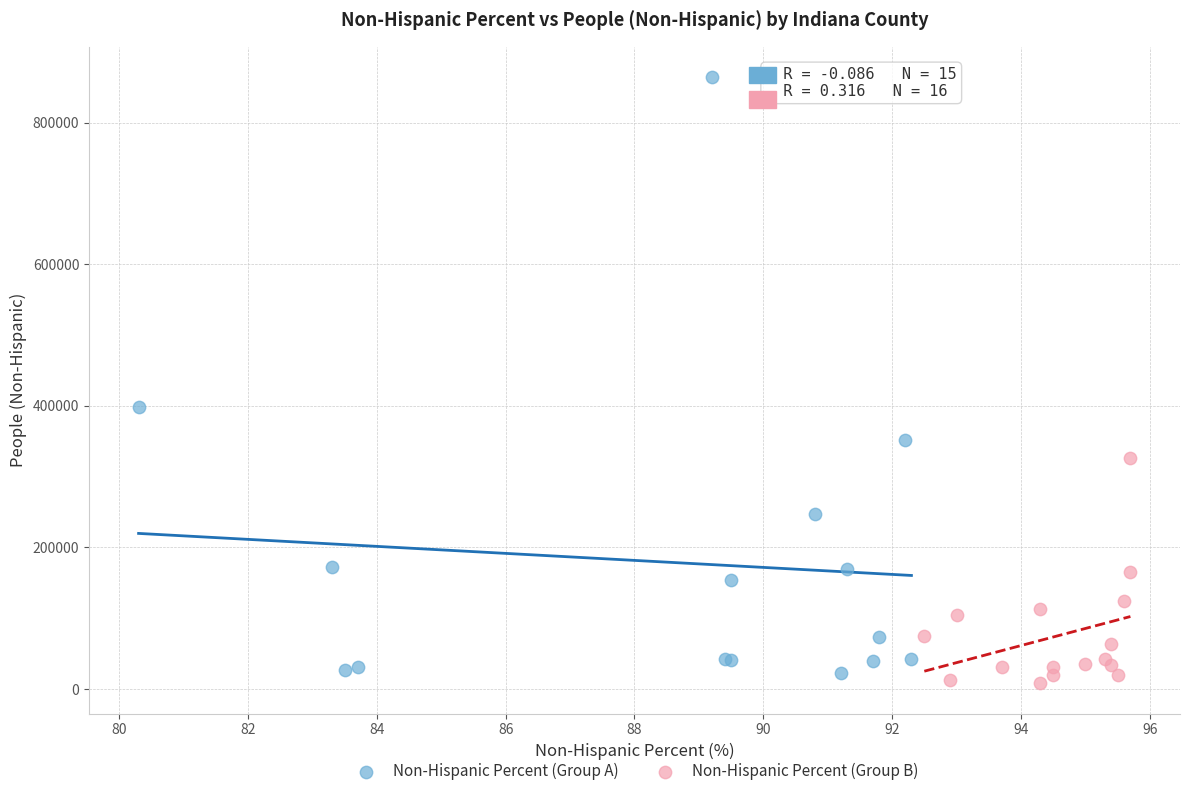

Which series has the widest spread of Y values?

Non-Hispanic Percent (Group A)